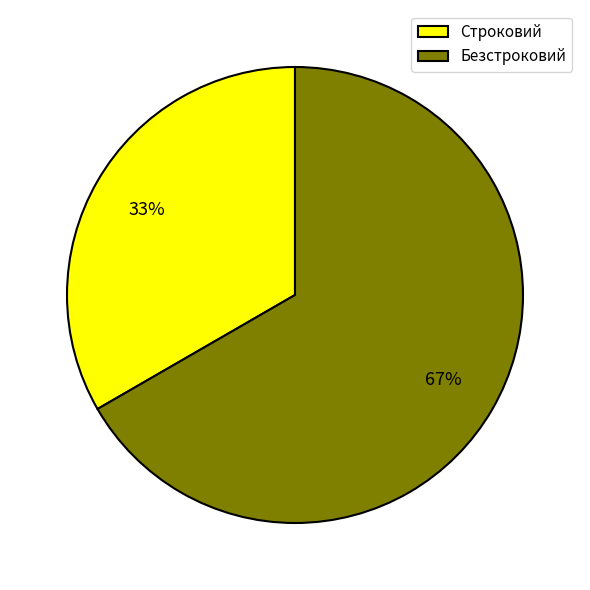

What percentage is the Строковий slice, to the nearest percent?

33%